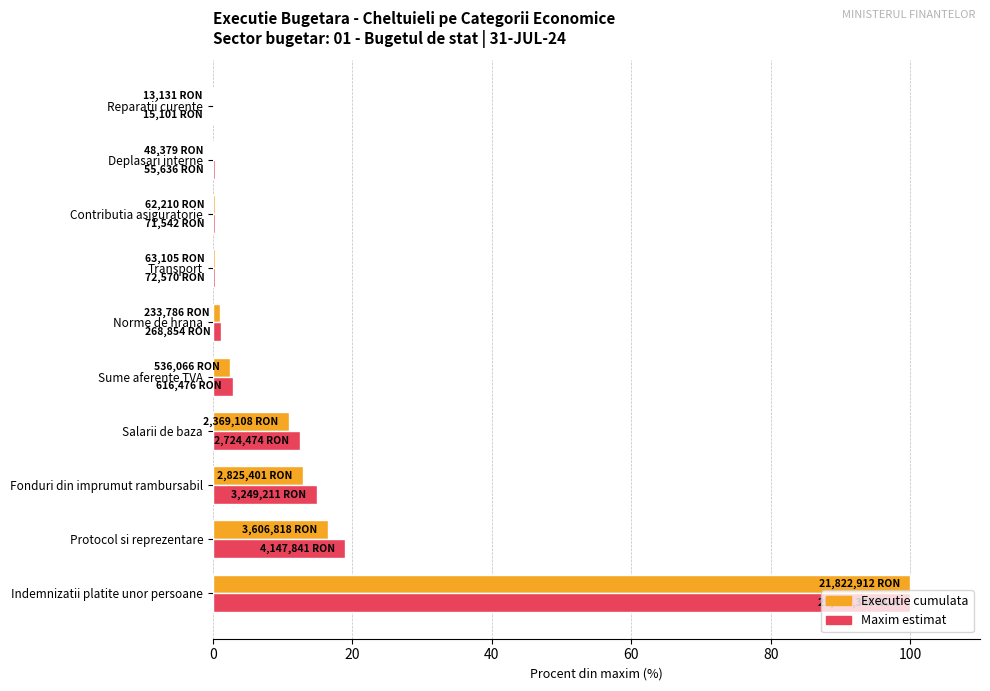

The Maxim estimat series shows 14.9 at Fonduri din imprumut rambursabil. True or false?

True